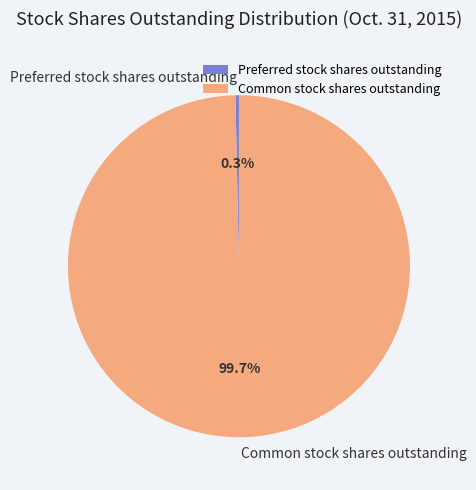

The Preferred stock shares outstanding slice represents 15% of the pie. True or false?

False